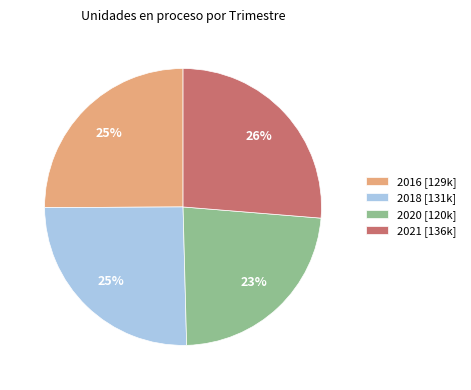

What percentage is the 2020 [120k] slice, to the nearest percent?

23%